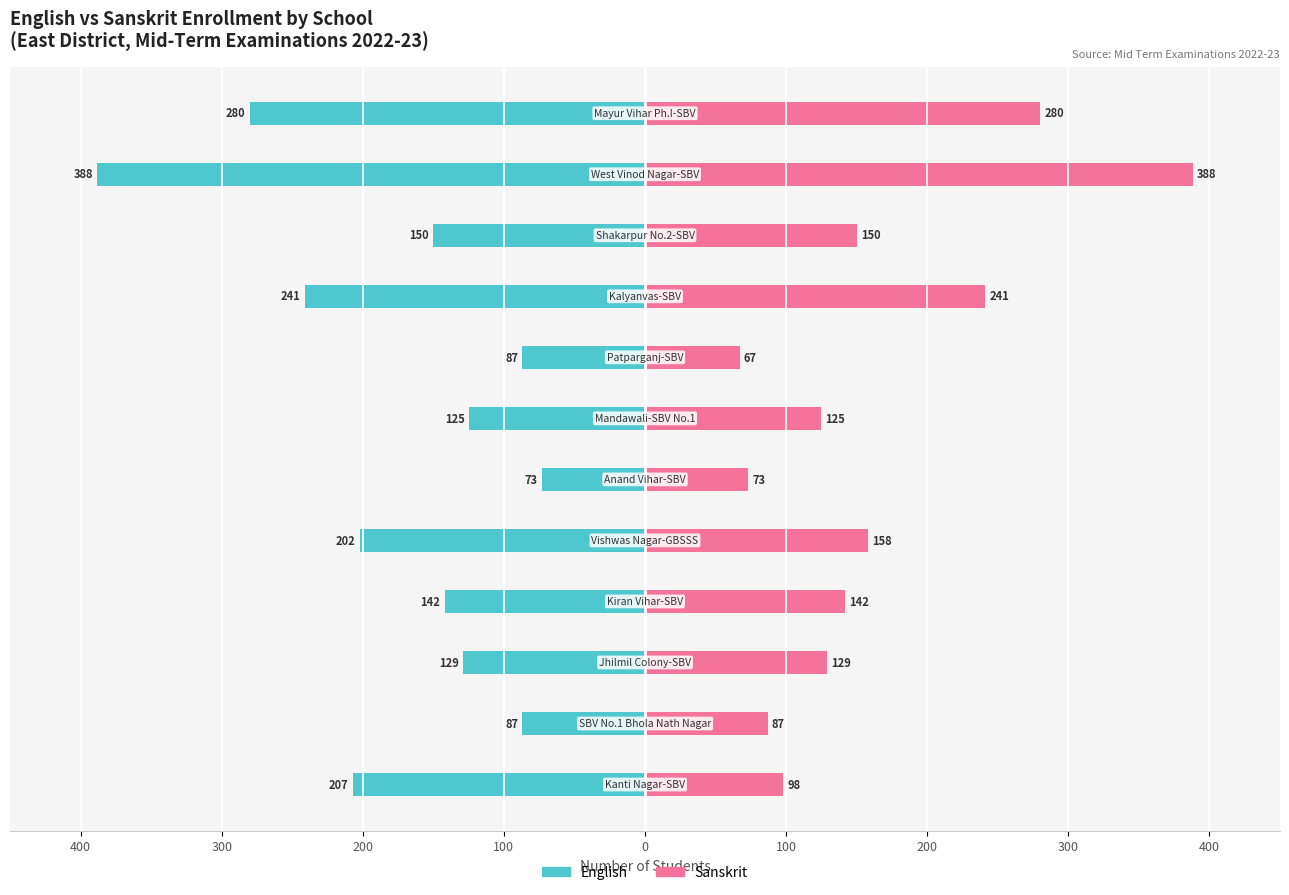

Which has a higher value, 100 or 300?

100